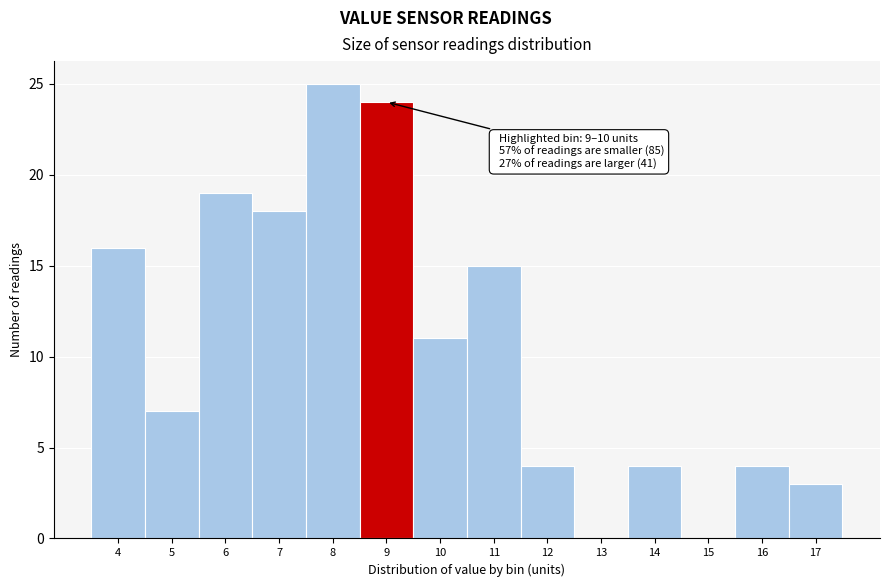

Reading left to right, transcribe all the data shown in this chart.

4=16	5=7	6=19	7=18	8=25	9=24	10=11	11=15	12=4	13=0	14=4	15=0	16=4	17=3